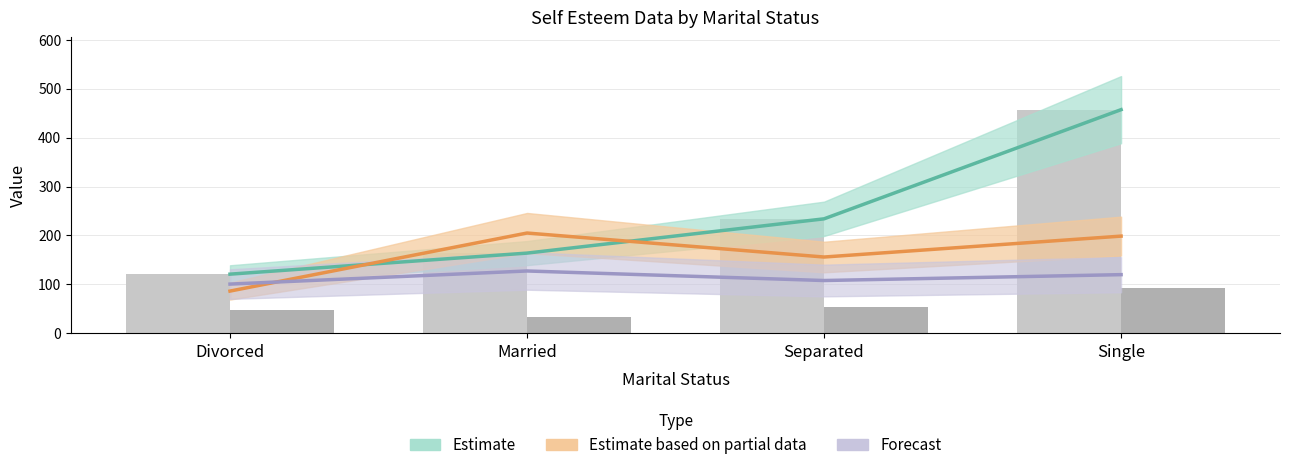

What is the average value of the Avg Self Esteem series?

114.1